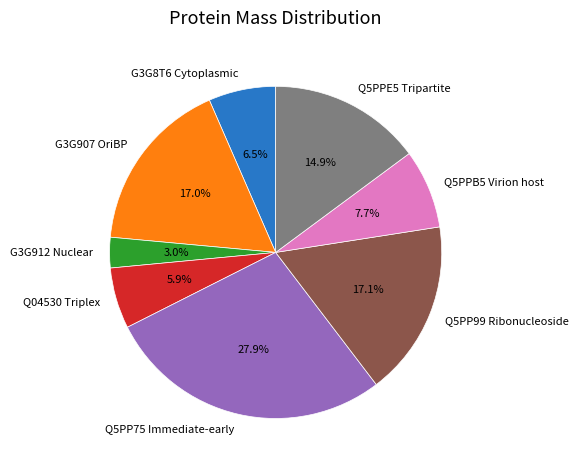

Does Q04530 Triplex account for over 50% of the chart?

No